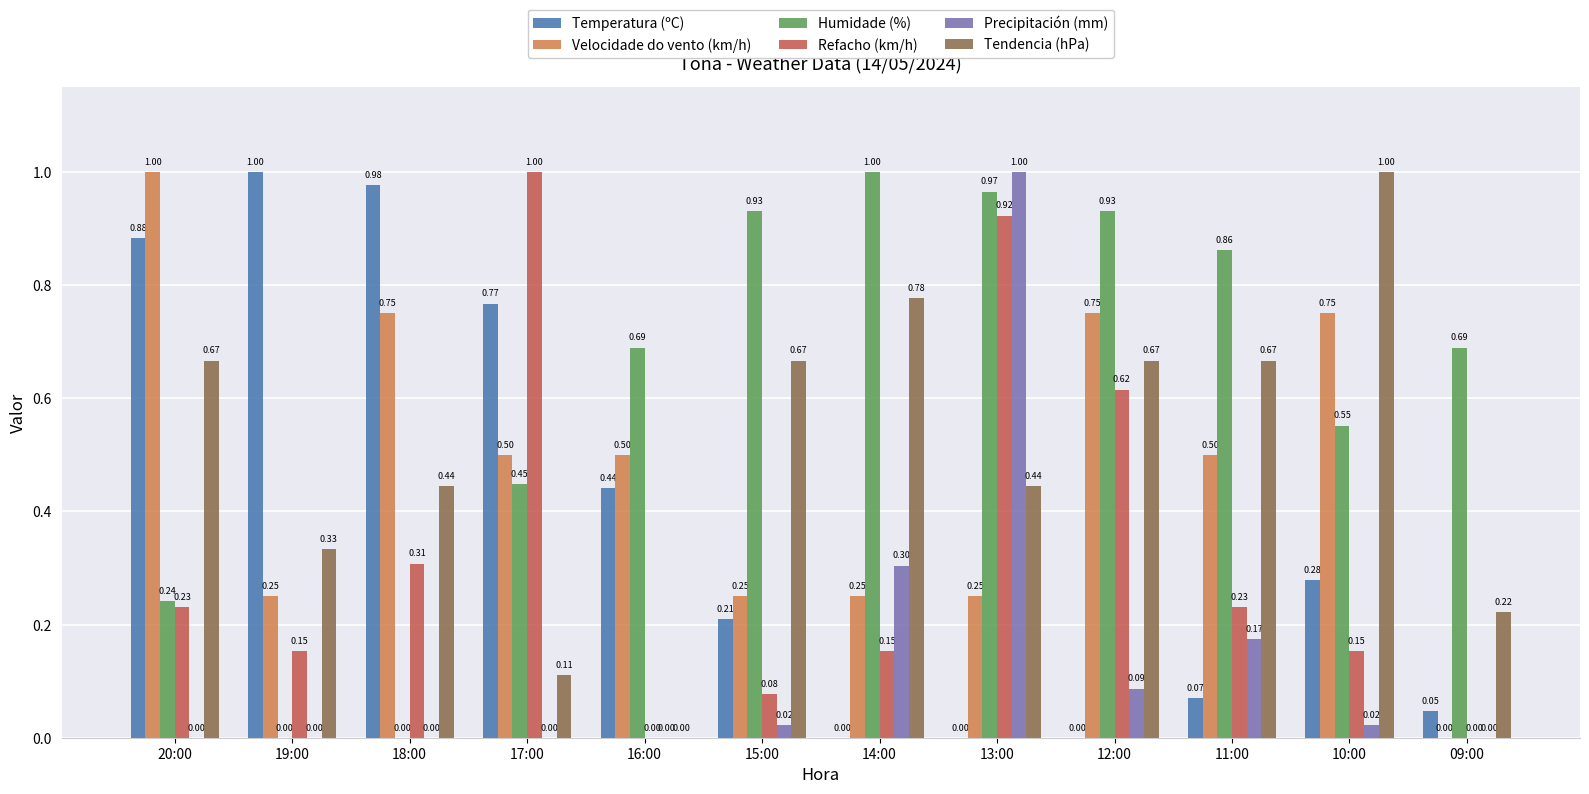

What is the sum of the Temperatura (ºC) values at 18:00 and 12:00?

1.0